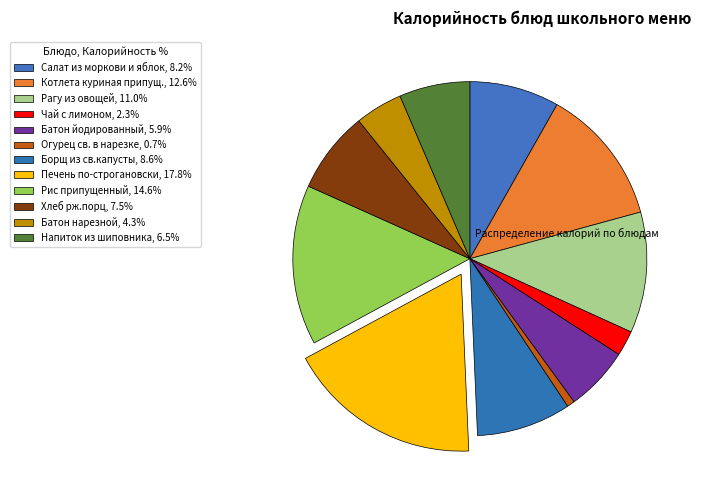

What is the total percentage of Хлеб рж.порц and Рагу из овощей?

18.5%